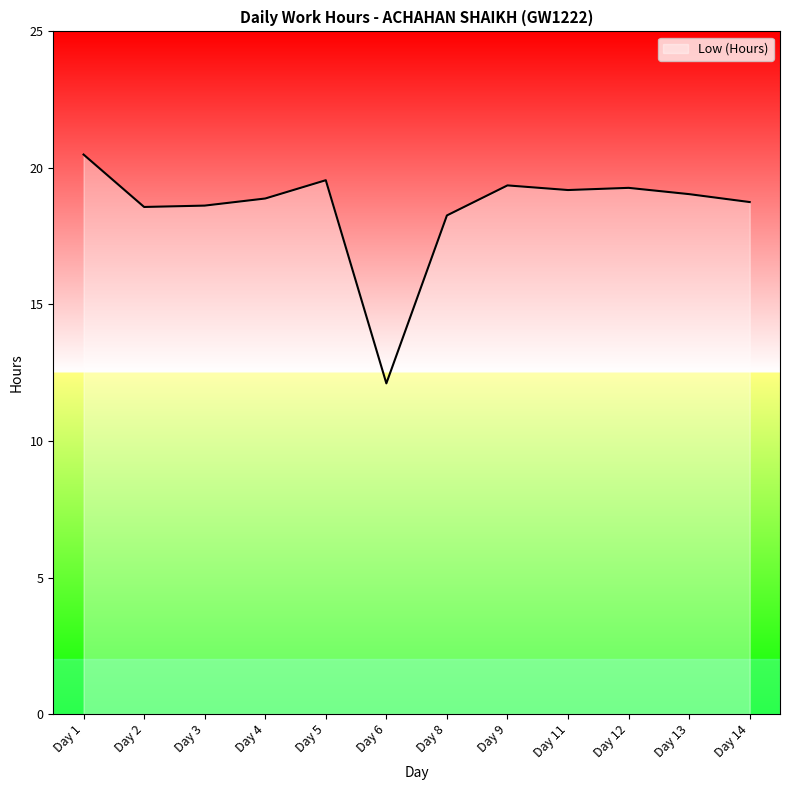

Is it true that the value at Day 2 is 18.6?

True